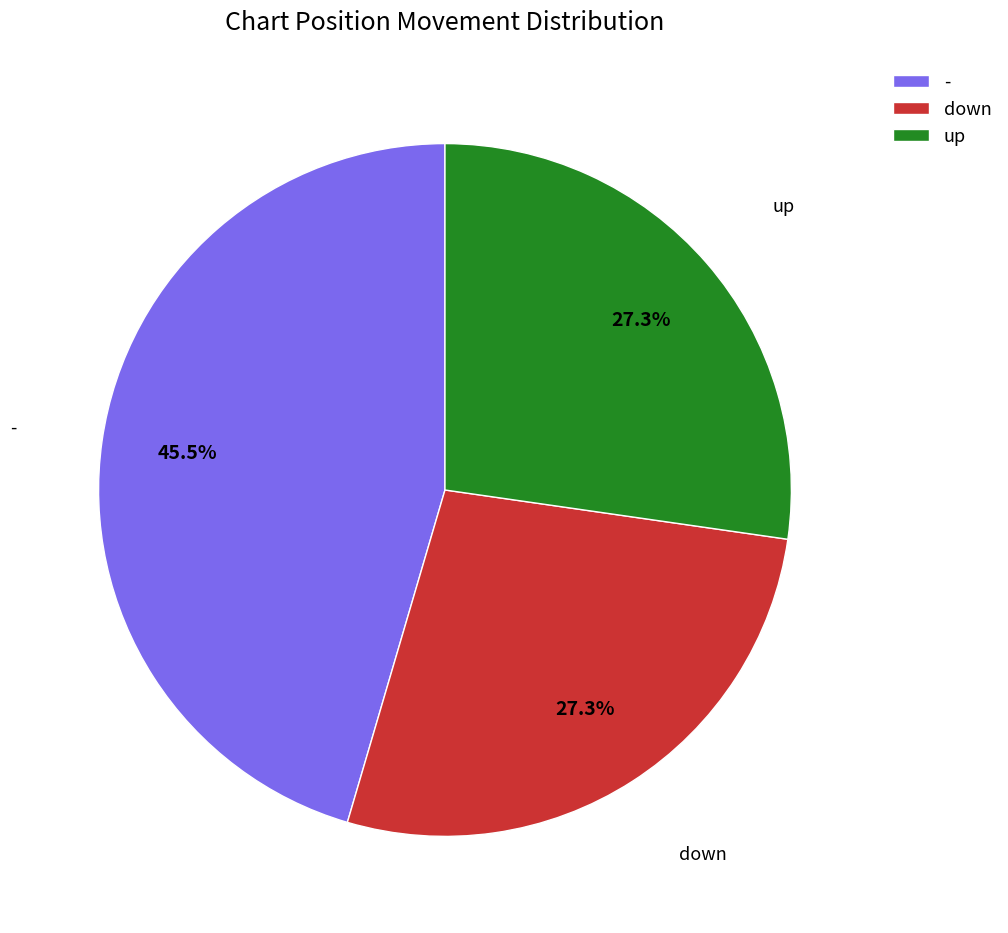

Approximately how many times larger is the value at down compared to up?

1.0